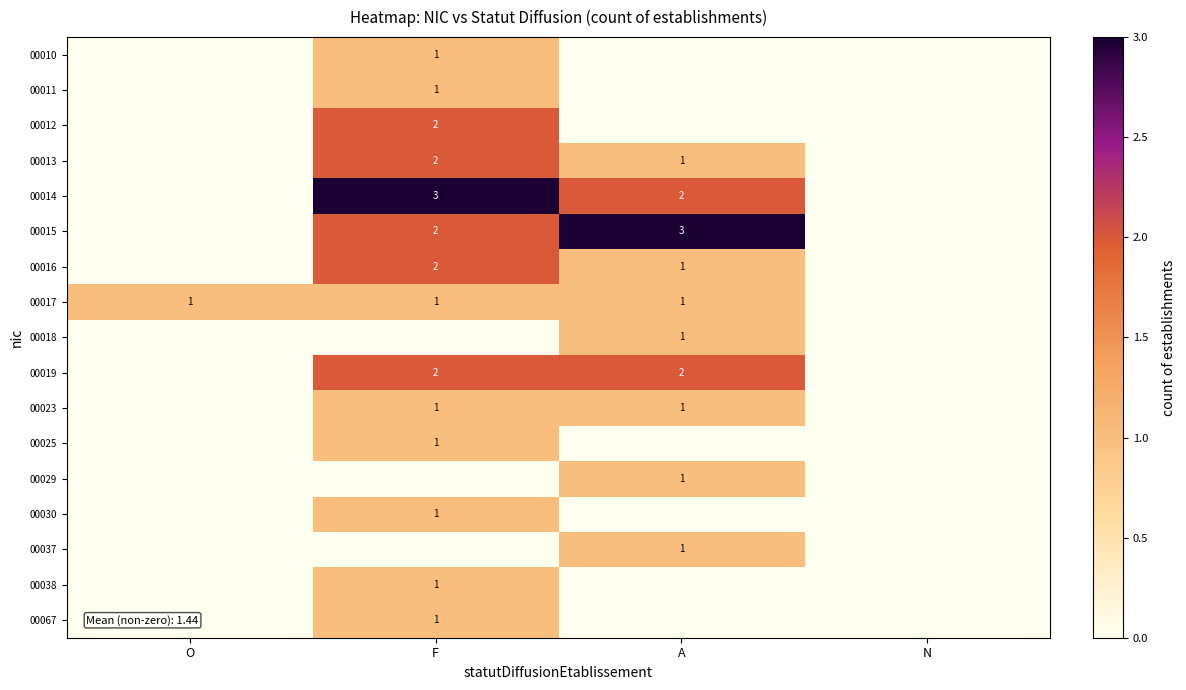

The 00015 series shows 2 at F. True or false?

True